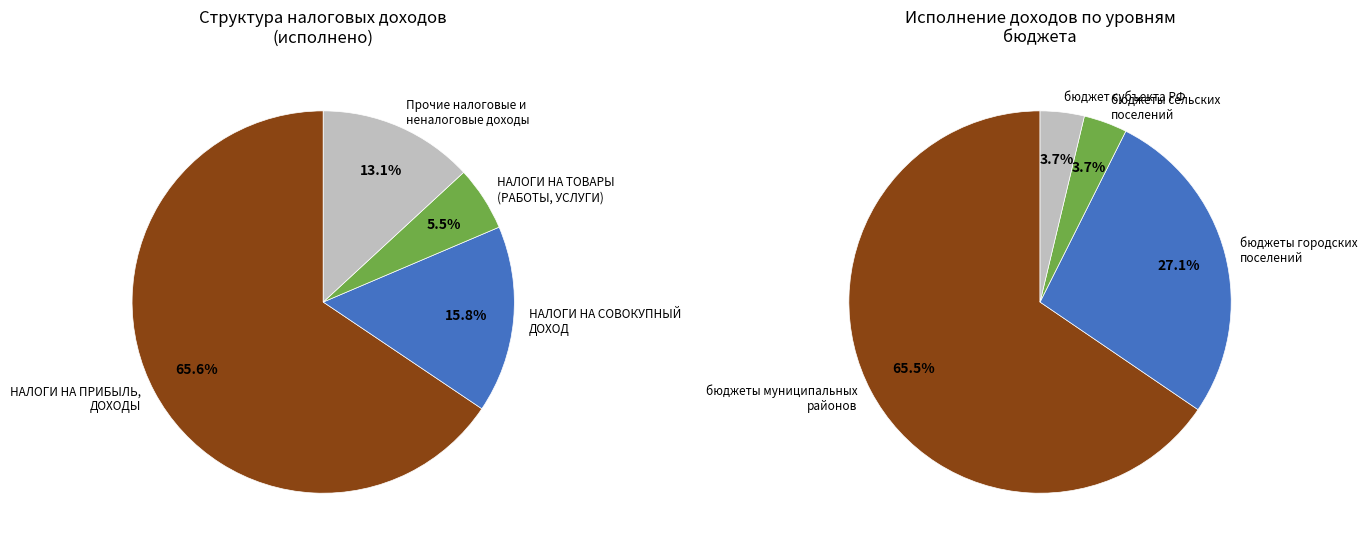

How many slices are in this pie chart?

4